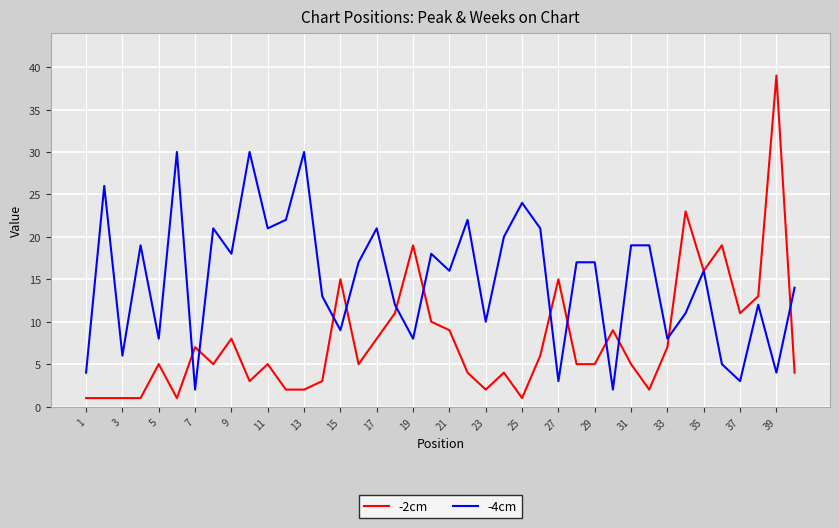

Which series has the largest total across all categories?

-4cm